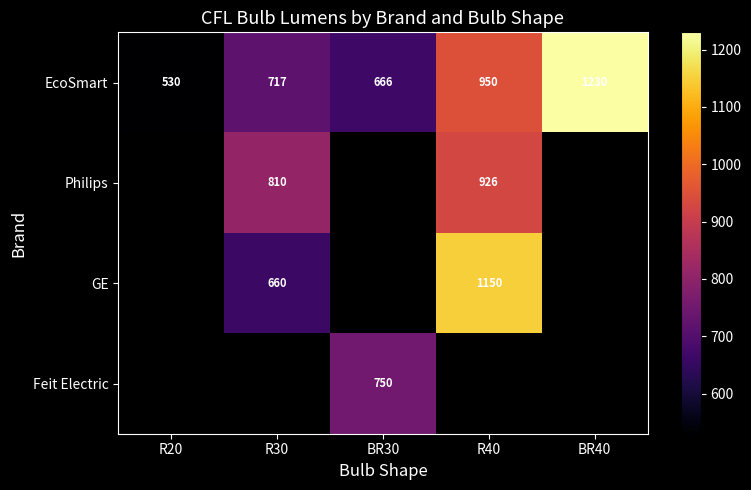

At how many categories does at least one series exceed 895?

2